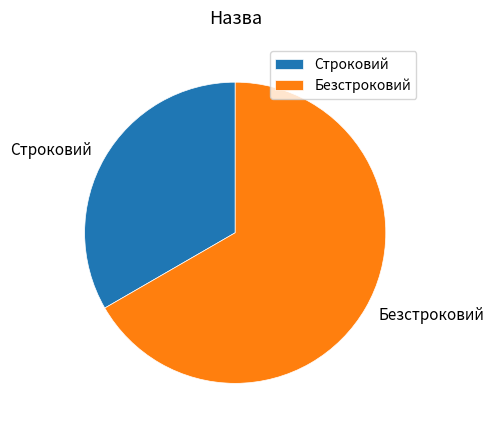

Does Безстроковий account for over 50% of the chart?

Yes